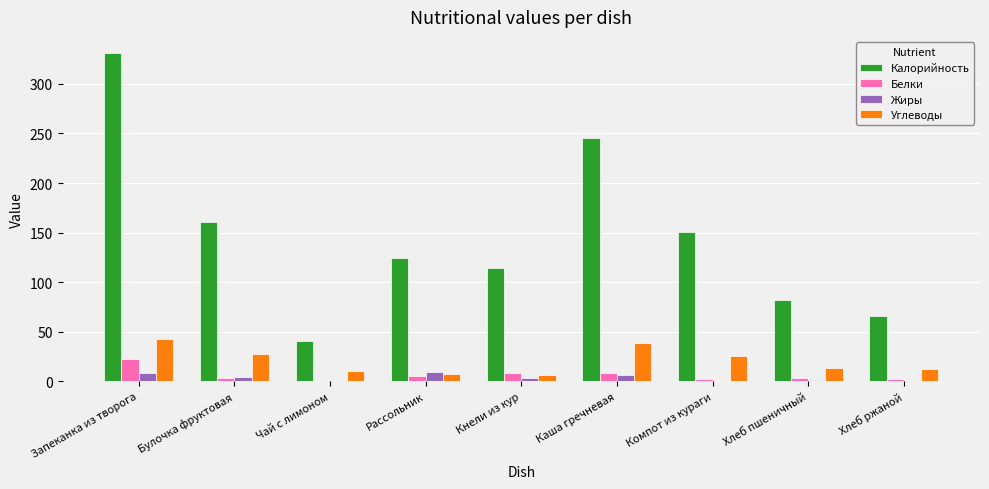

How many groups of bars are there?

9